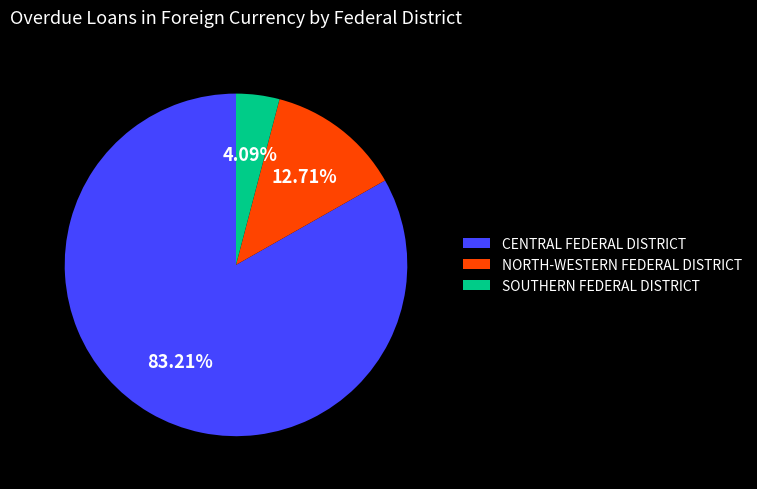

How many slices are in this pie chart?

3